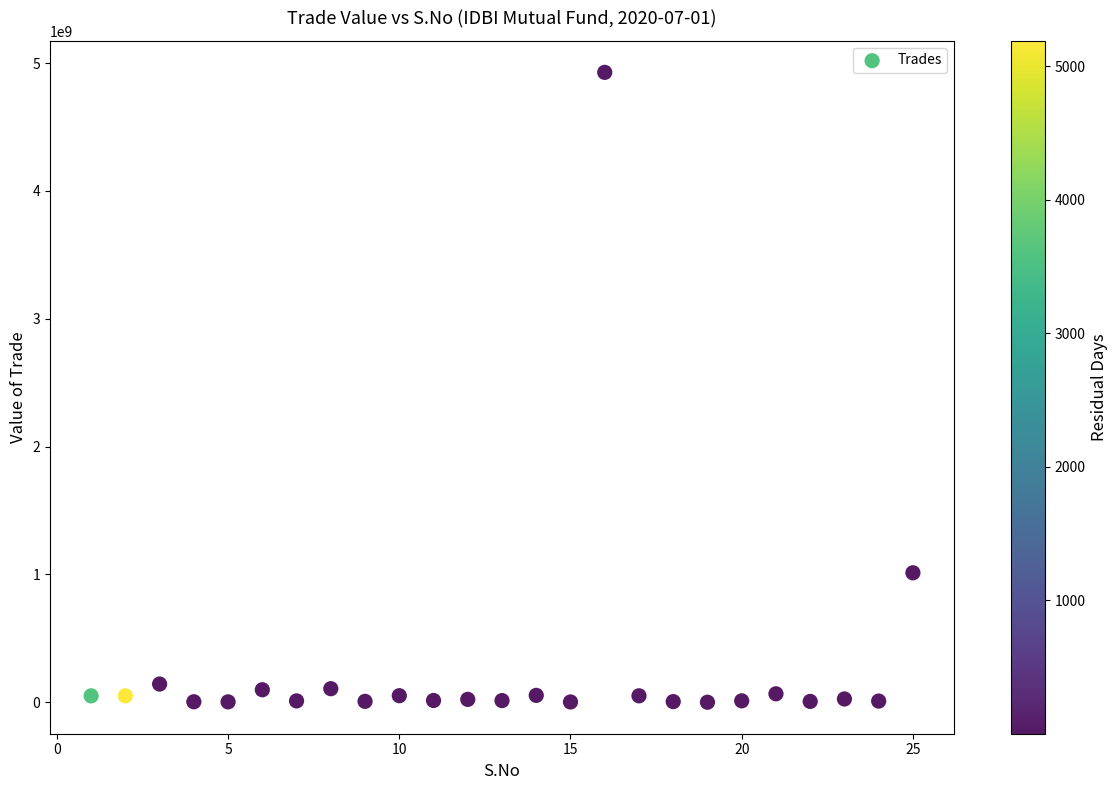

What is the range of X values (max minus min)?

24.0